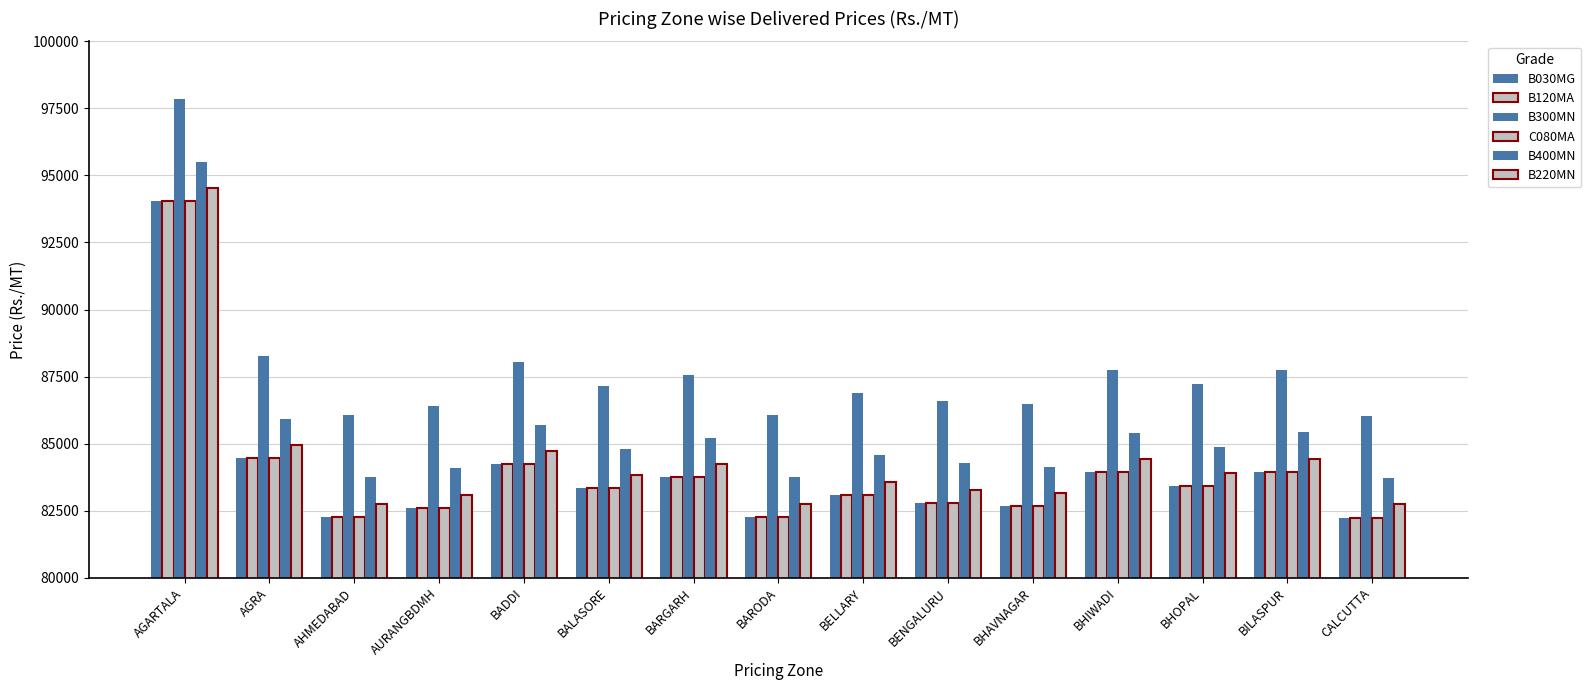

What is the label of the 15th bar from the right?

AGARTALA